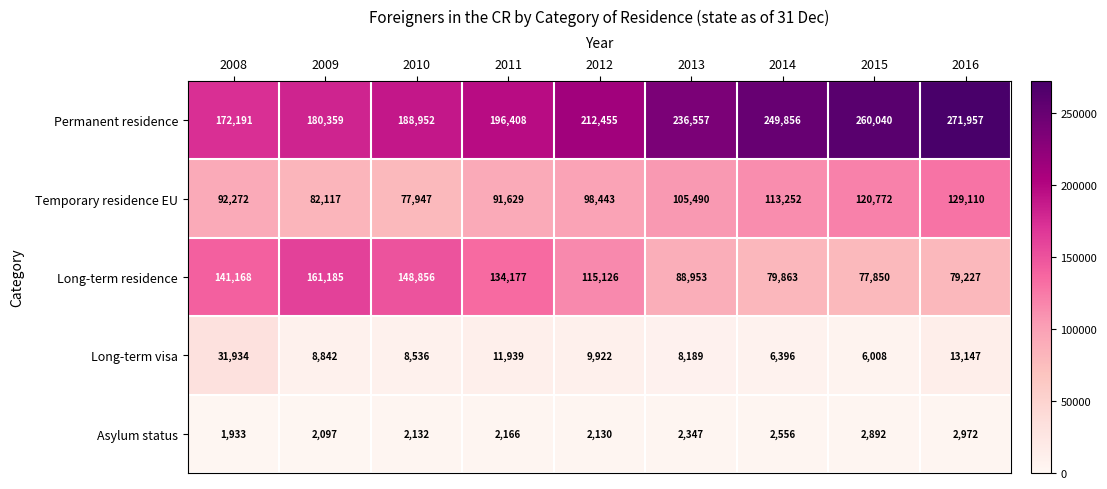

At 2008, list the series in order from smallest to largest.

Asylum status, Long-term visa, Temporary residence EU, Long-term residence, Permanent residence